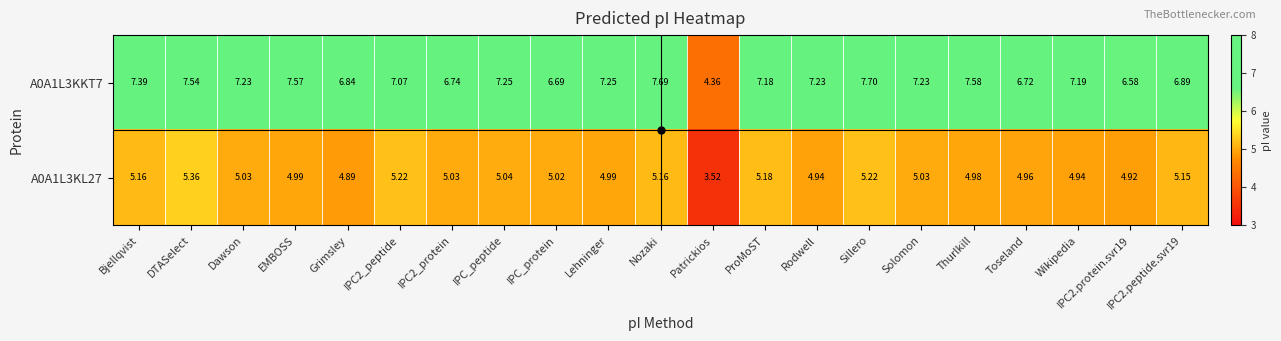

At which label does A0A1L3KKT7 first exceed 7?

Bjellqvist